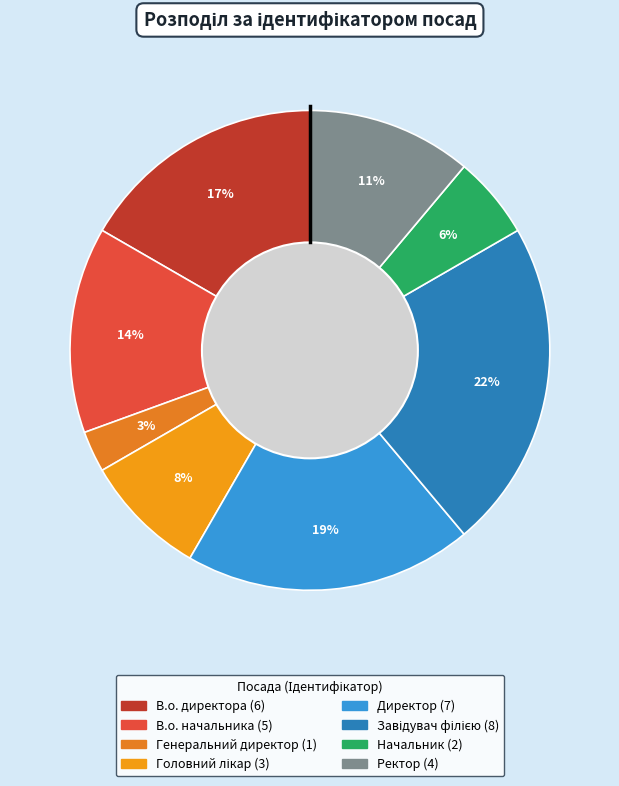

Count the number of slices in the pie.

8